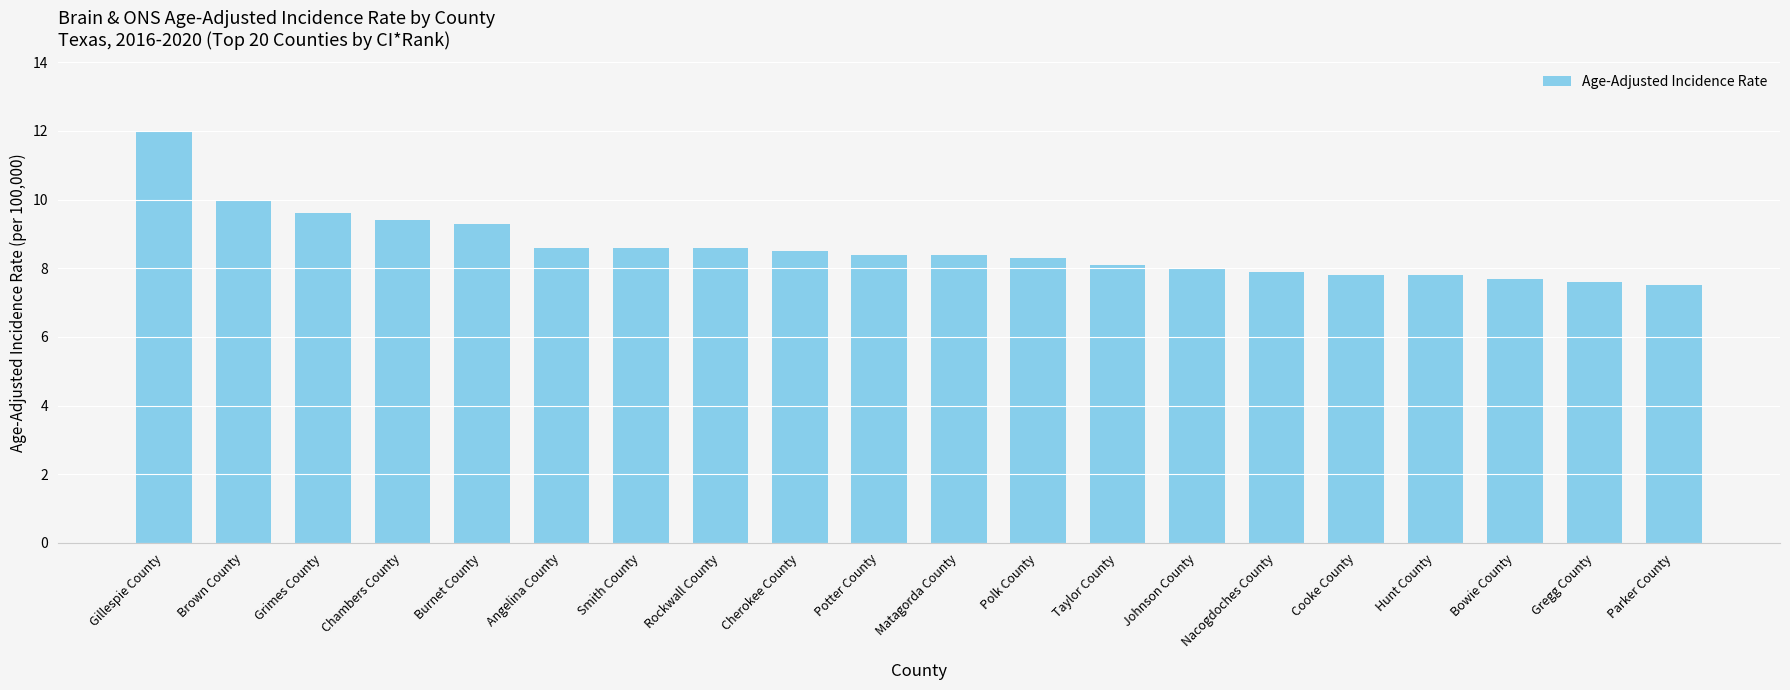

Which category has the highest value across all series?

Gillespie County